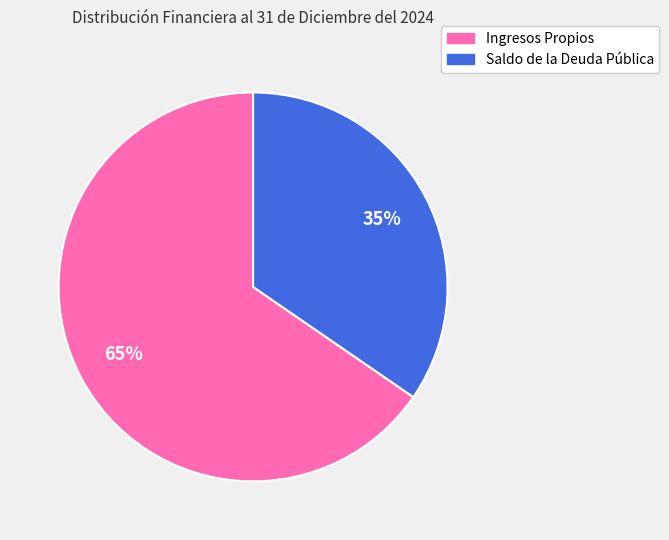

Rank the categories by value from lowest to highest.

Saldo de la Deuda Pública, Ingresos Propios